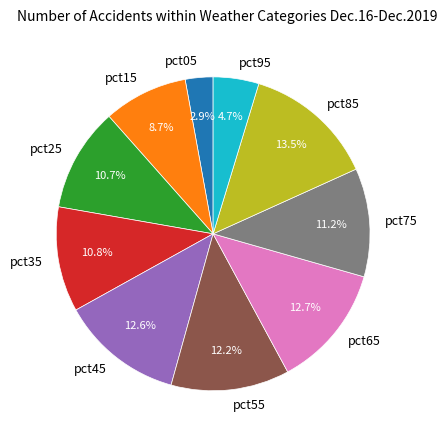

True or false: pct25 accounts for 11% of the total.

True